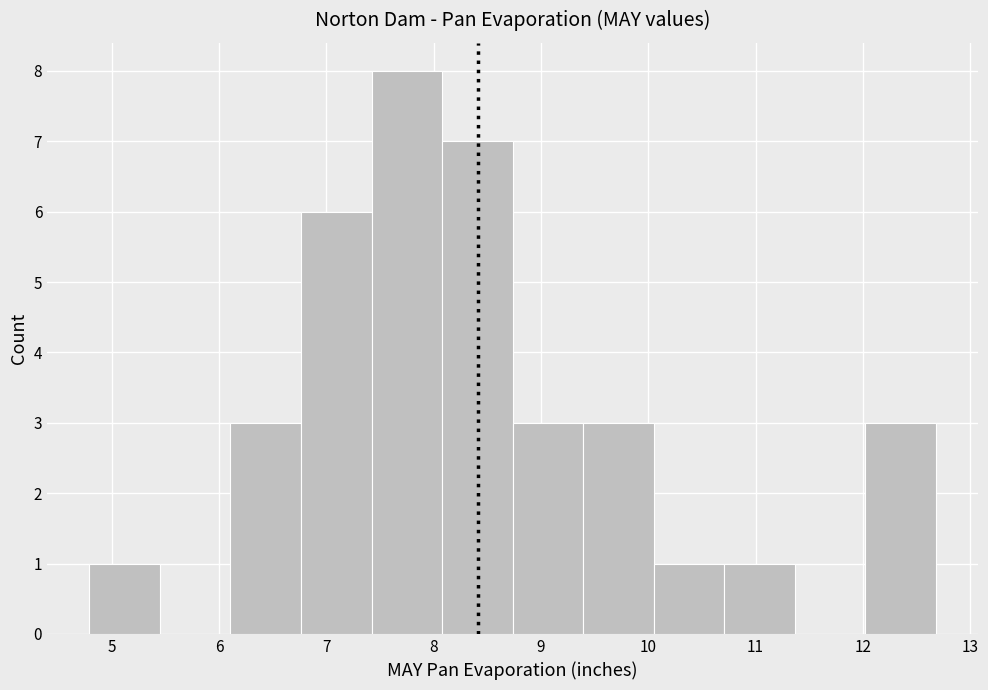

How tall is the bar that spans 10.1 to 10.7 on the x-axis? Neither the bar edges nor the heights are printed on the chart, so give them approximately, as read against the axes.

1